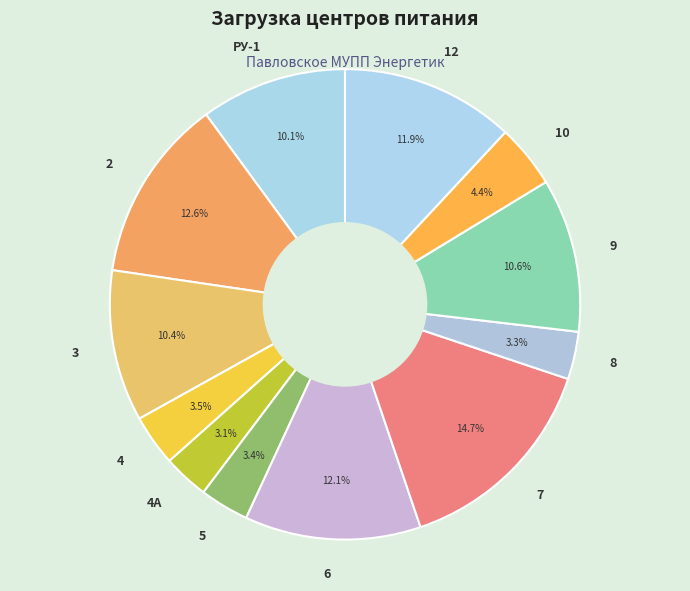

To the nearest percent, what is the difference between the largest and smallest slice percentages?

12%